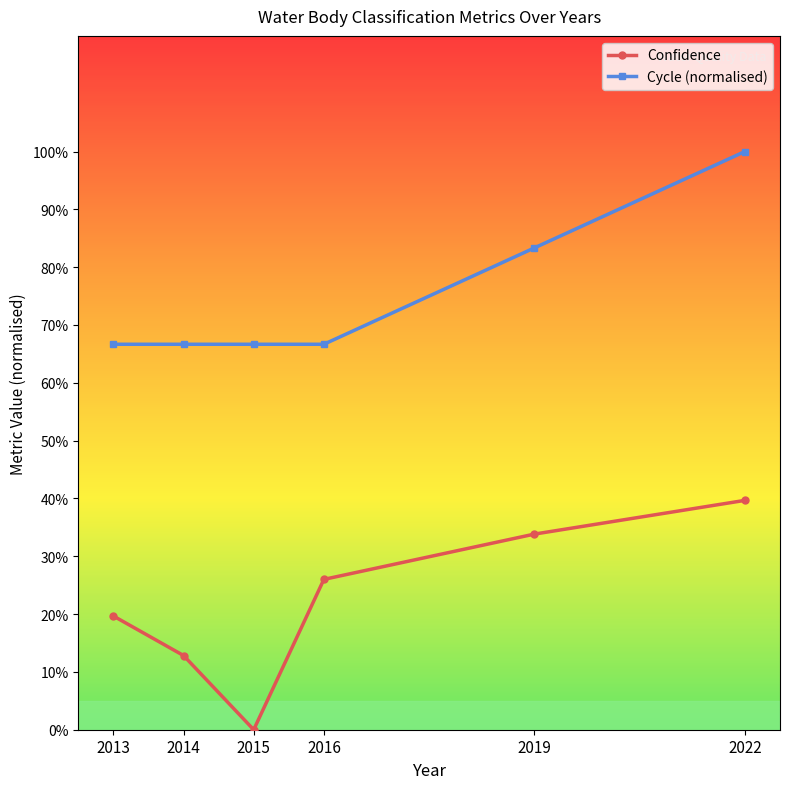

Which series has the largest total across all categories?

Cycle (normalised)